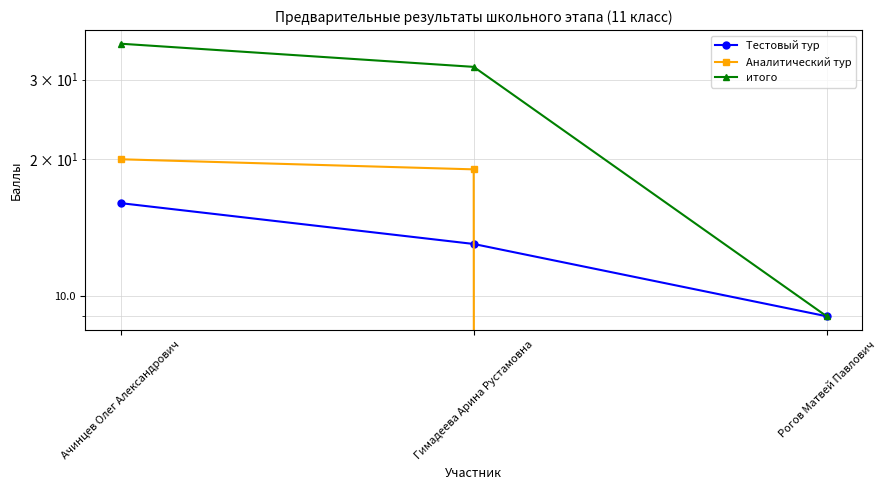

Which category has the lowest value in the Тестовый тур series?

Рогов Матвей Павлович